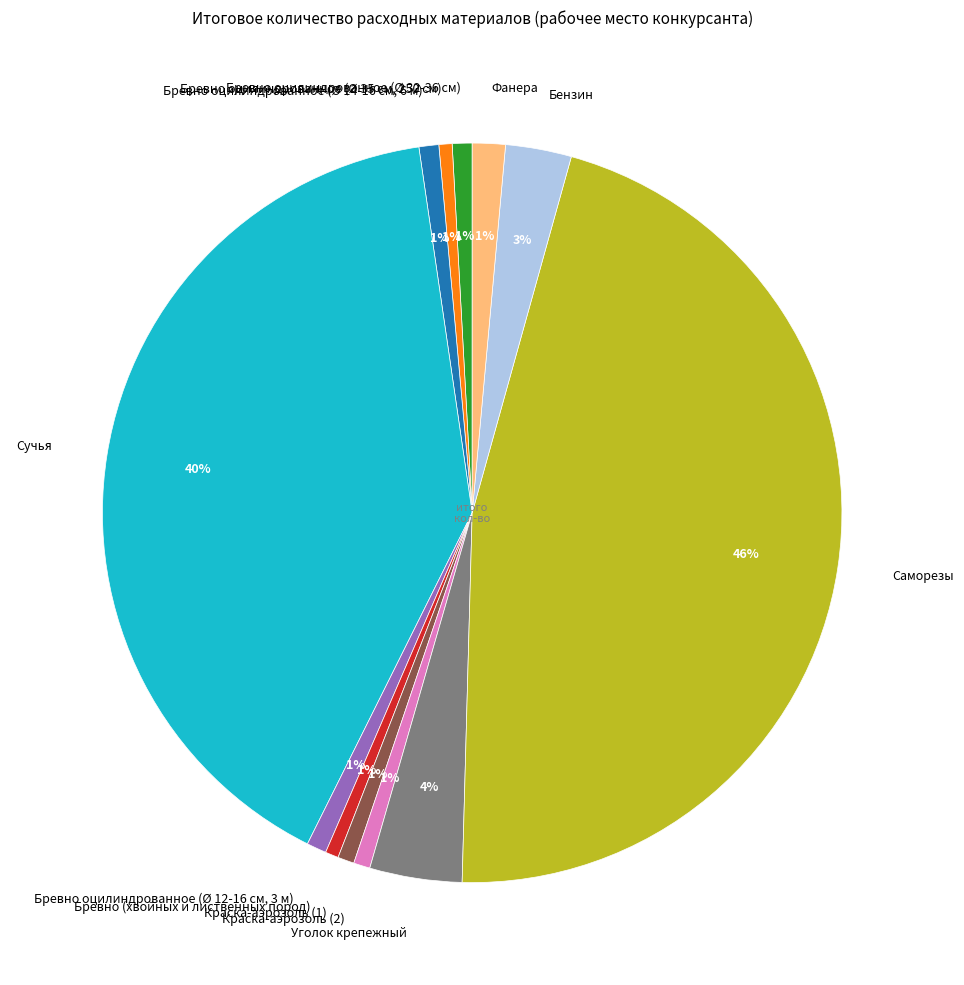

How many slices are in this pie chart?

12